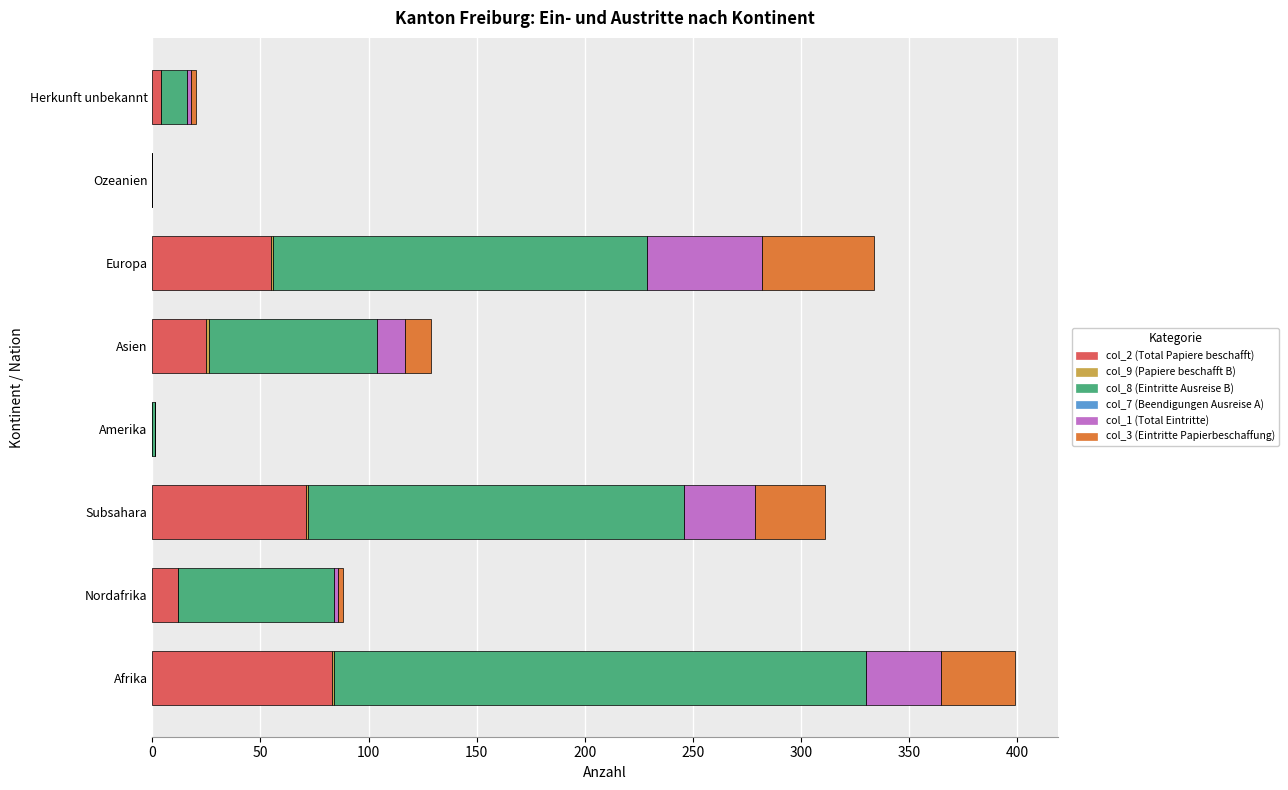

How many series are shown in this chart?

5